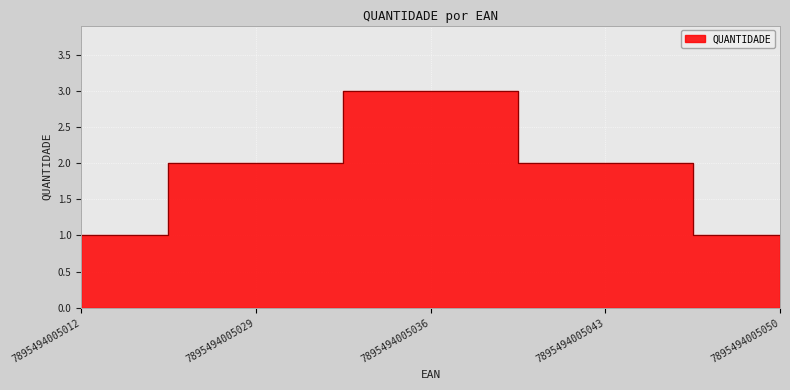

Is it true that the value at 7895494005012 is 2?

False